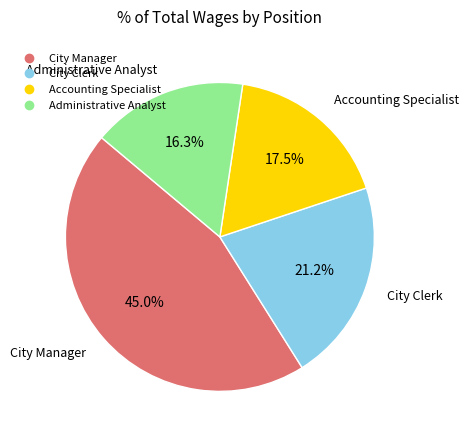

How many segments does this pie chart have?

4